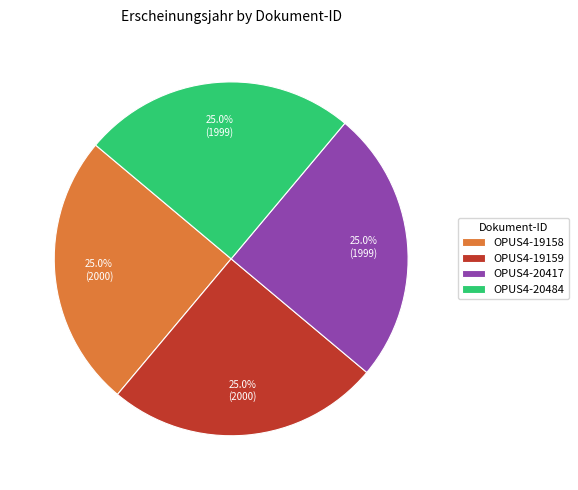

Approximately how many times larger is the value at OPUS4-20484 compared to OPUS4-19158?

1.0